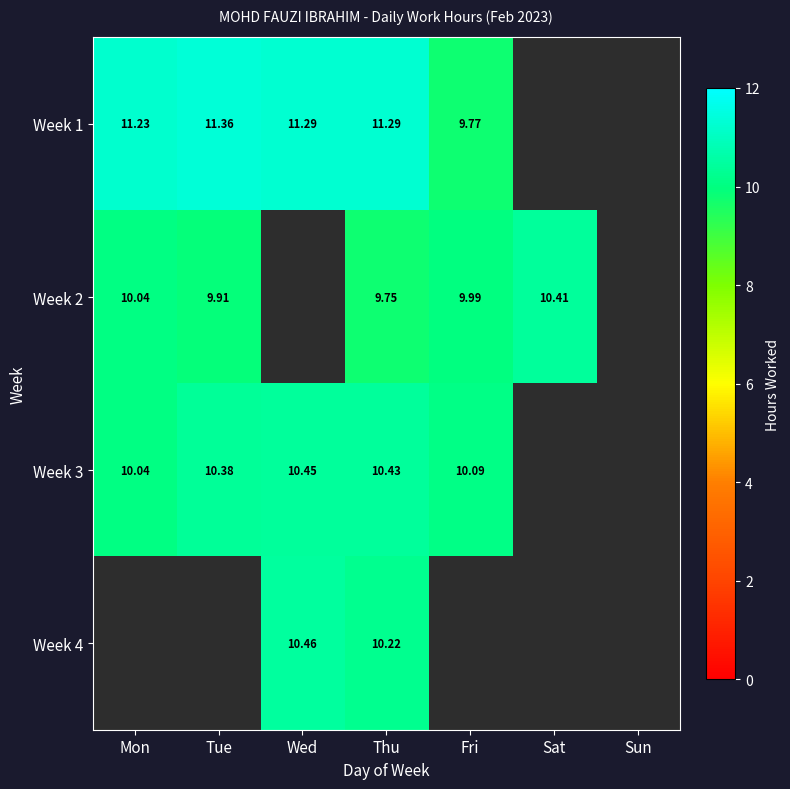

Is the value of Week 1 at Thu greater than the value of Week 2 at Fri?

Yes